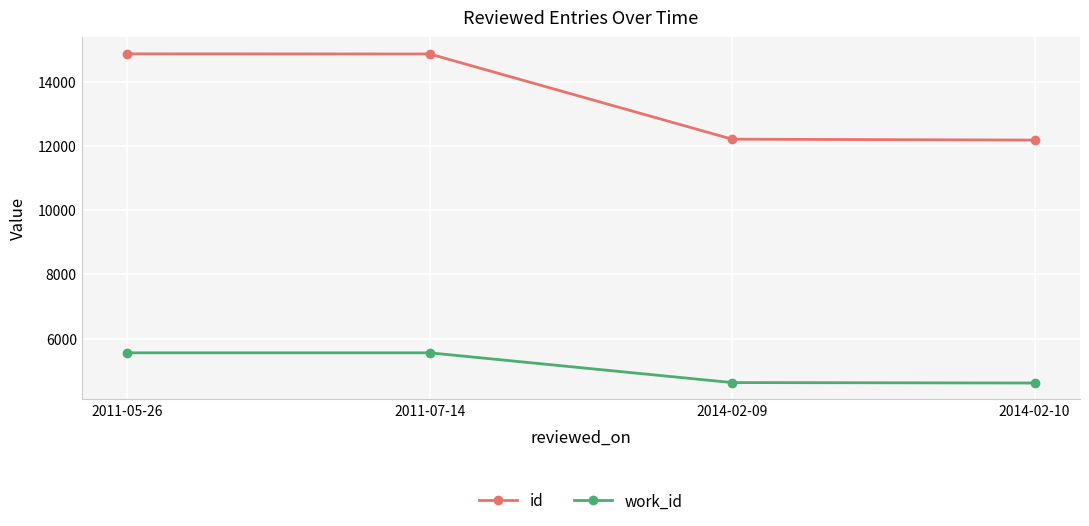

What are all the series names shown in the legend?

id, work_id